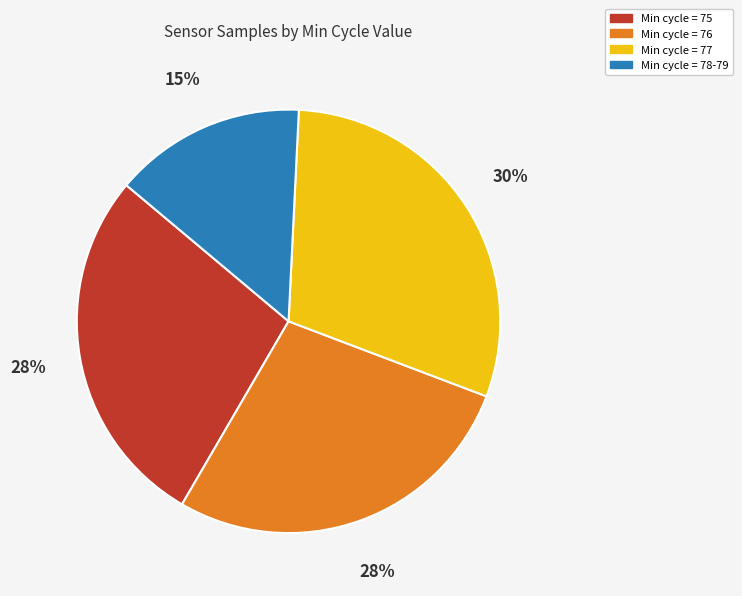

How many segments does this pie chart have?

4